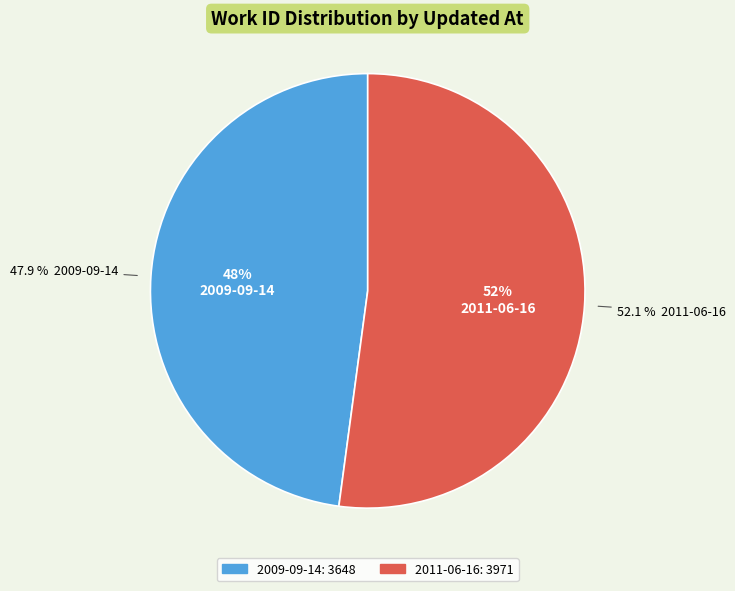

What percentage do 2011-06-16 19:59:46 UTC and 2009-09-14 19:34:14 UTC together represent?

100.0%